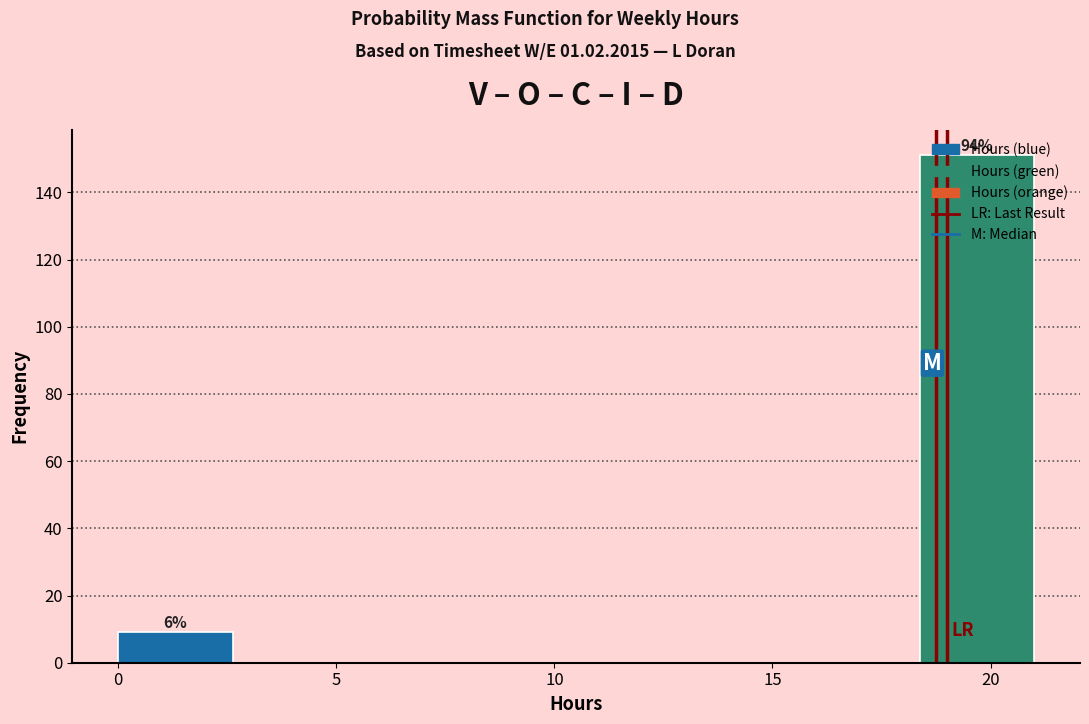

Which range on the x-axis has the tallest bar?

18.5 to 21.0